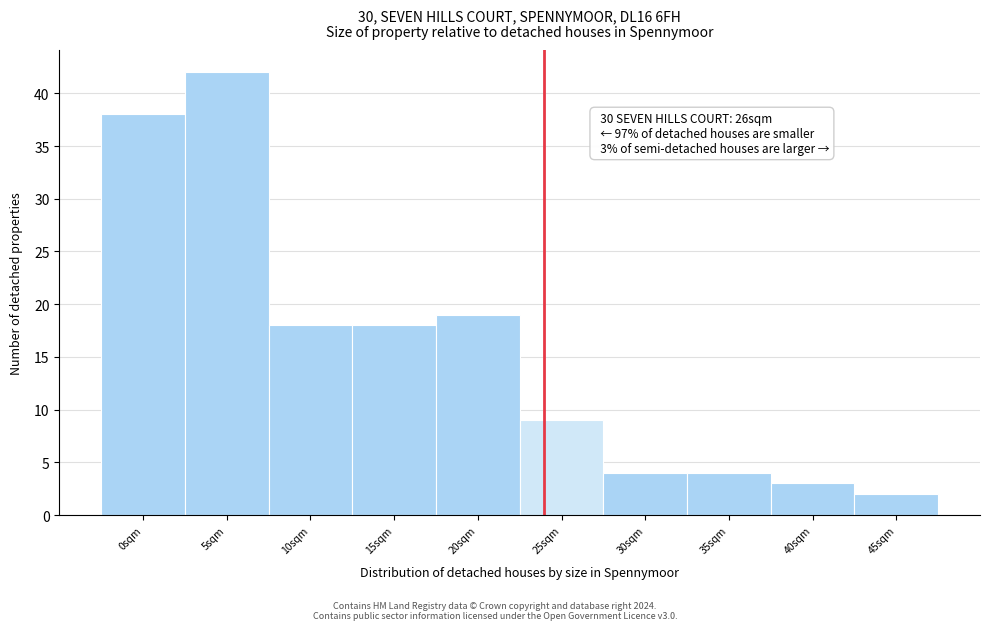

Reading left to right, what are all the values shown in this chart?

0sqm=38	5sqm=42	10sqm=18	15sqm=18	20sqm=19	25sqm=9	30sqm=4	35sqm=4	40sqm=3	45sqm=2